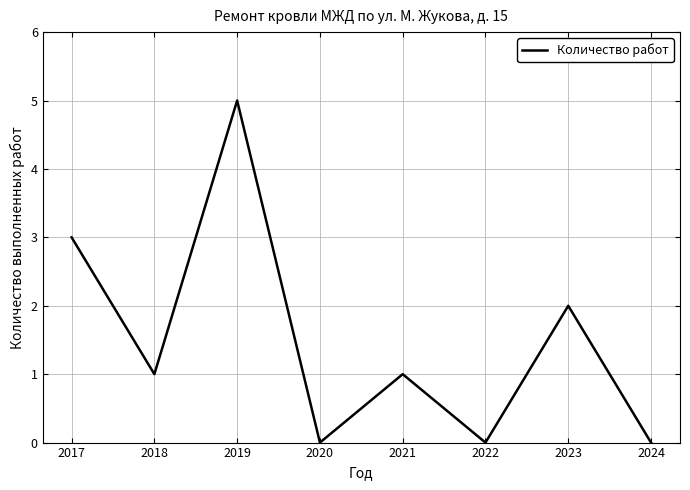

What is the approximate value at 2017?

3